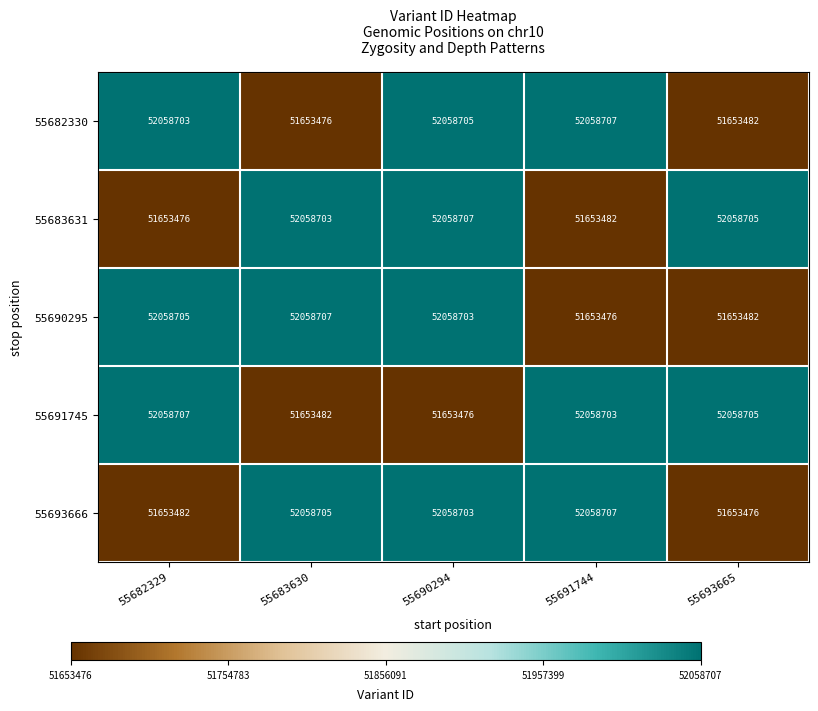

Which series changed the most between 55682329 and 55693665?

55683631